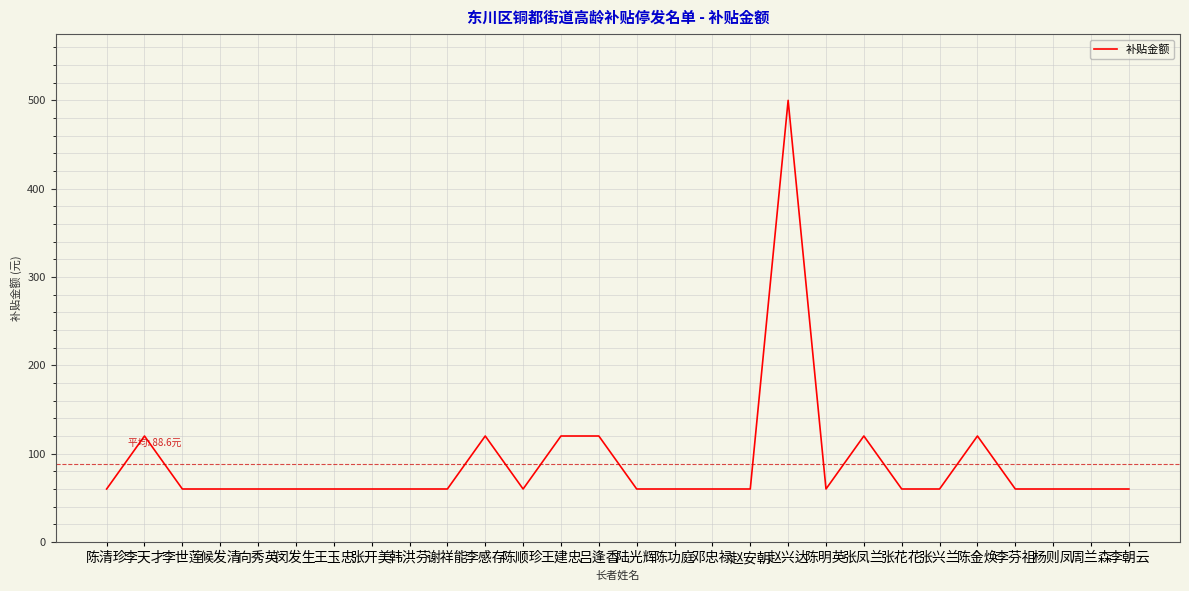

How many lines are shown in the chart?

1